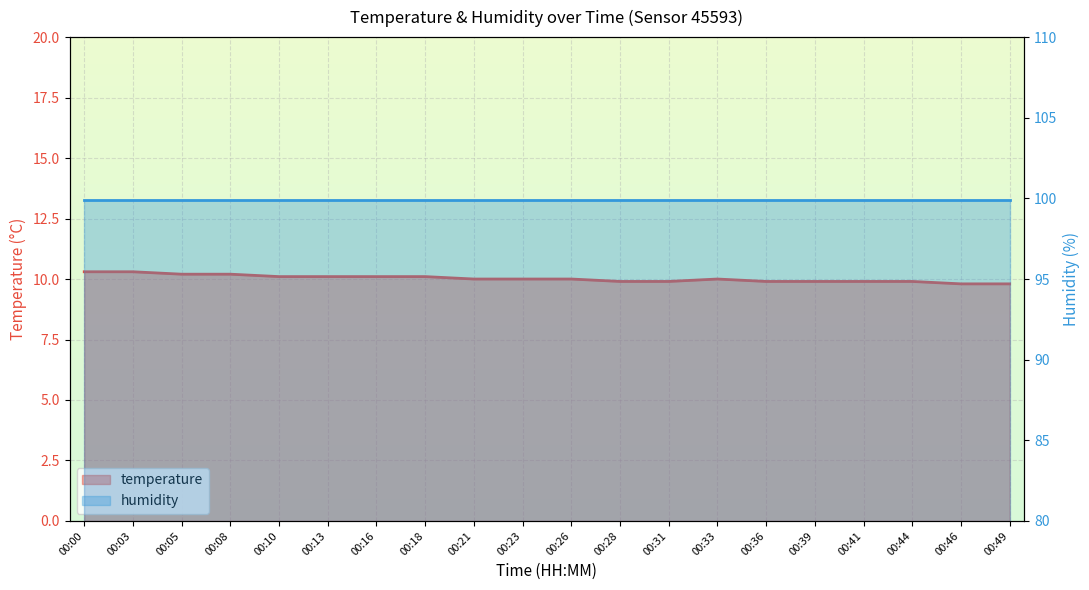

At which label is the value closest to 10?

00:21